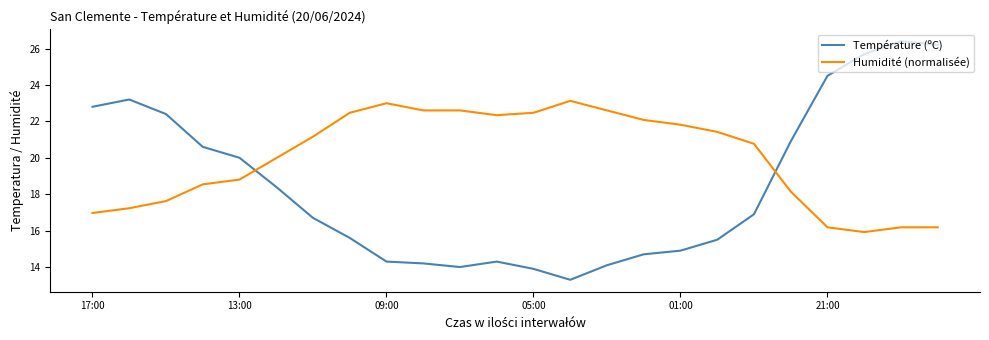

What is the difference between the maximum and minimum values in the Température (ºC) series?

13.1